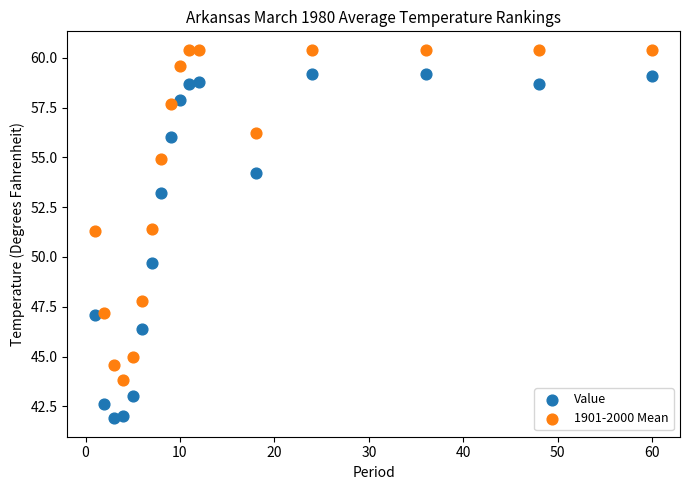

What is the X range (max minus min) for the scatter plot?

59.0